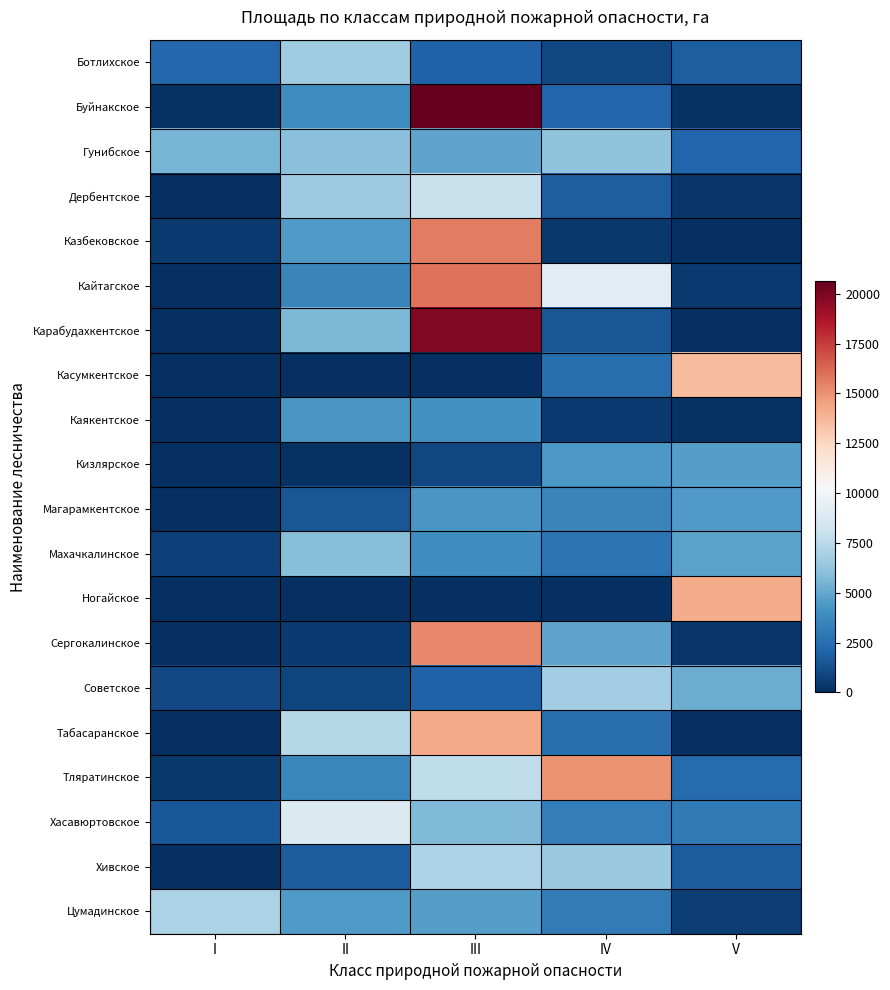

Reading left to right, transcribe all the data shown in this chart.

Ботлихское: I=2250	II=6660	III=1997	IV=963	V=1824
Буйнакское: I=91	II=3918	III=20635	IV=2176	V=98
Гунибское: I=5524	II=6040	III=4845	IV=6206	V=2138
Дербентское: I=0	II=6547	III=8059	IV=1776	V=321
Казбековское: I=431	II=4450	III=15622	IV=383	V=0
Кайтагское: I=0	II=3524	III=15951	IV=9210	V=478
Карабудахкентское: I=0	II=5688	III=19889	IV=1496	V=25
Касумкентское: I=0	II=0	III=0	IV=2523	V=13602
Каякентское: I=0	II=4279	III=4056	IV=467	V=95
Кизлярское: I=0	II=107	III=887	IV=4392	V=4634
Магарамкентское: I=0	II=1457	III=4352	IV=3470	V=4475
Махачкалинское: I=655	II=5899	III=3871	IV=2796	V=4805
Ногайское: I=0	II=0	III=0	IV=0	V=14173
Сергокалинское: I=0	II=417	III=15274	IV=4859	V=271
Советское: I=1019	II=837	III=1945	IV=6710	V=5181
Табасаранское: I=0	II=7356	III=14262	IV=2532	V=0
Тляратинское: I=377	II=3599	III=7685	IV=14982	V=2350
Хасавюртовское: I=1577	II=8822	III=5775	IV=3201	V=2983
Хивское: I=0	II=1752	III=7126	IV=6515	V=1732
Цумадинское: I=7085	II=4446	III=4670	IV=3123	V=632